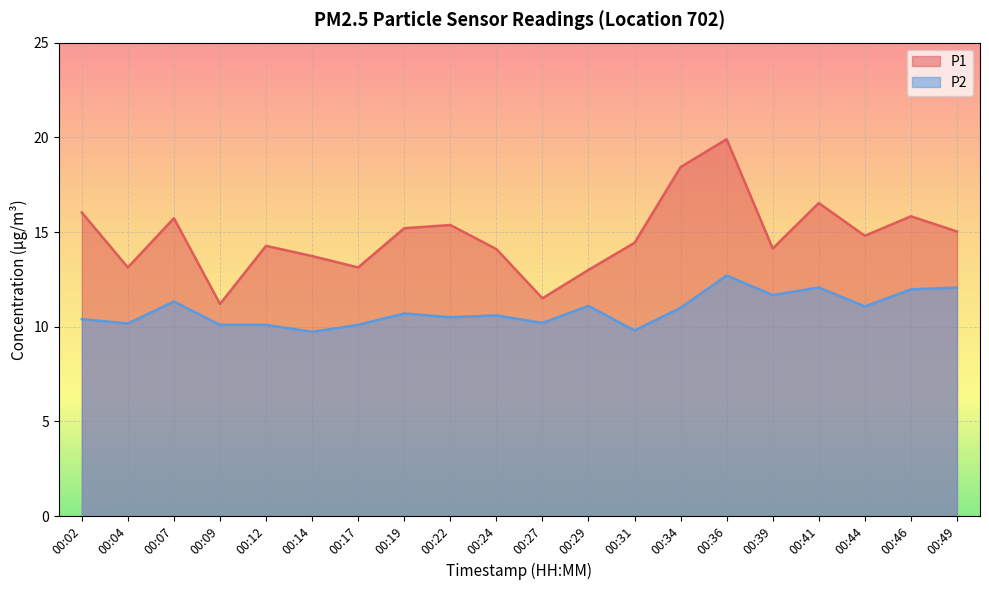

Which series changed the most between 00:27 and 00:44?

P1